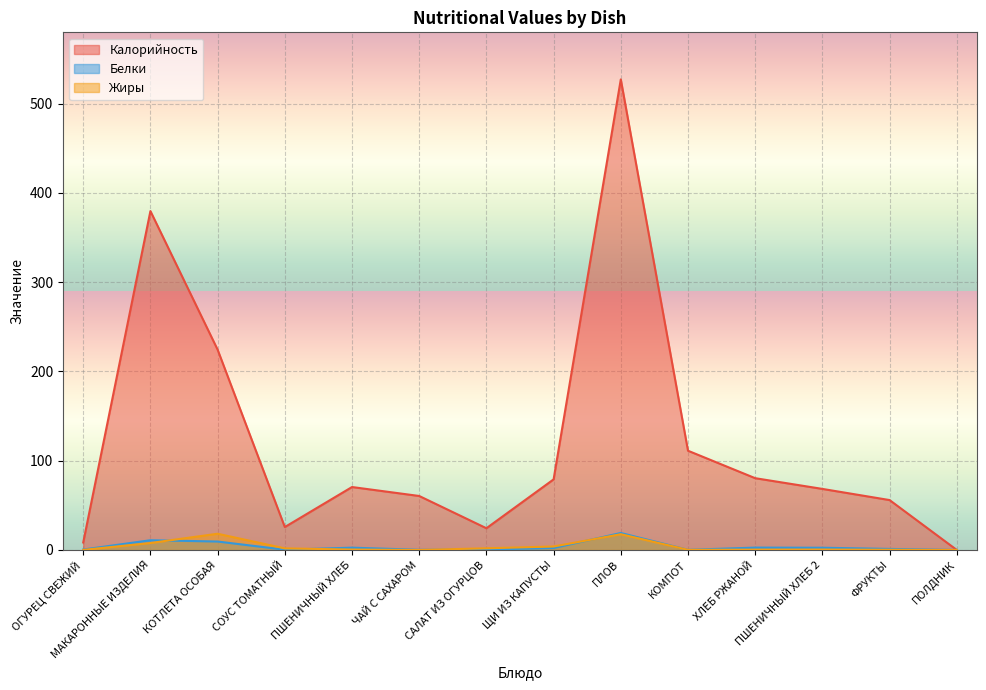

At which category is the sum across all series the highest?

ПЛОВ